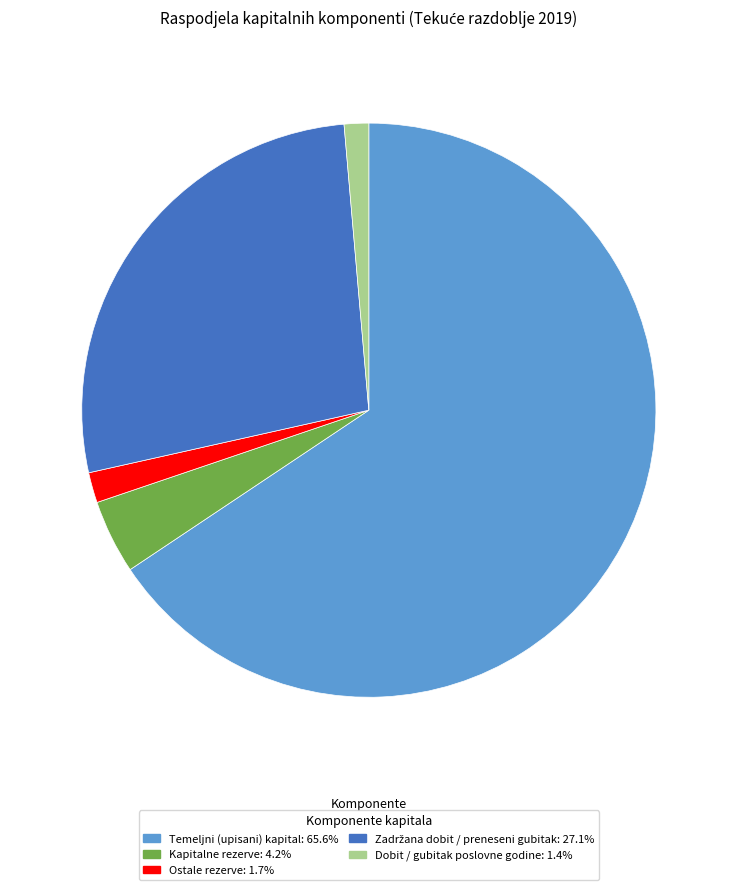

Is there any slice that represents more than half of the pie?

Yes